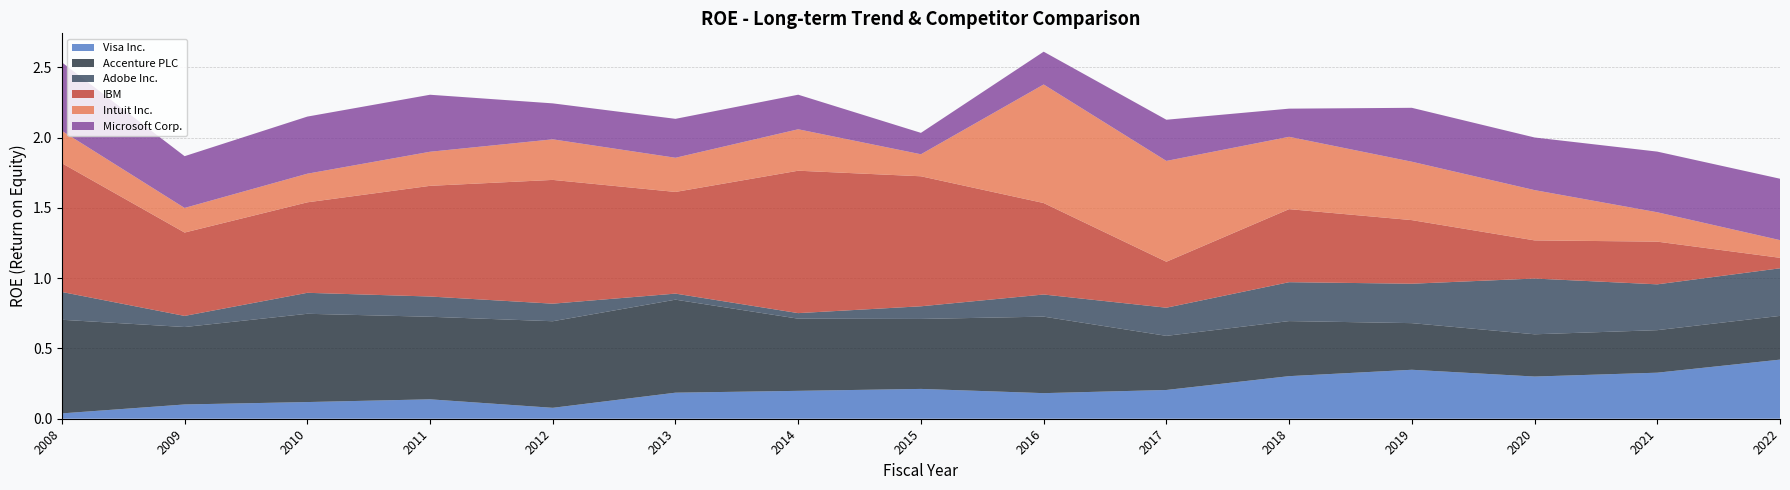

Which series has the largest total across all categories?

IBM